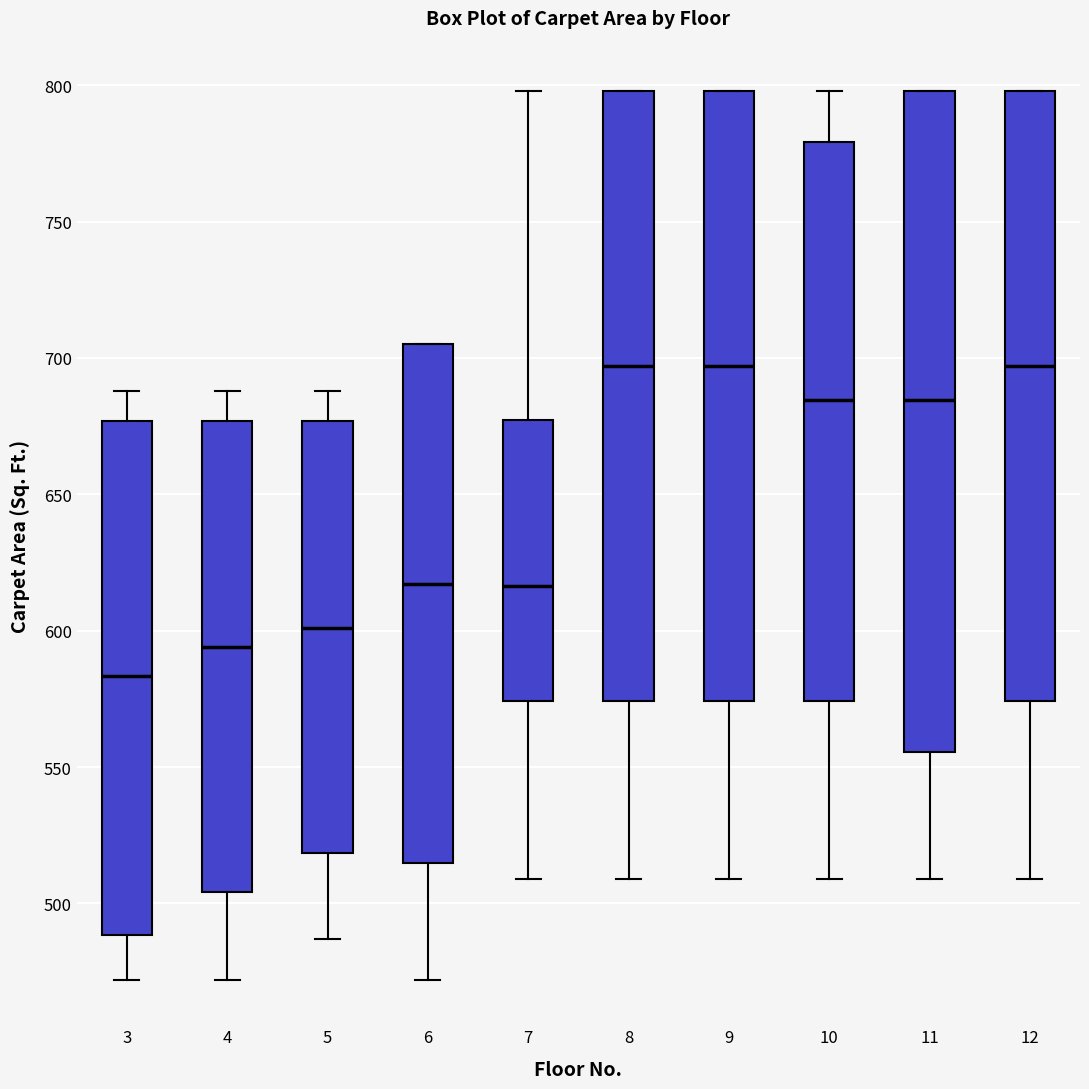

Reading left to right, transcribe this box plot: for each box, give where its median line is, the range the box spans, and where its two whiskers end, as read against the y-axis. The values are not printed on the chart, so give them approximately, as read against the axis.

3: median 585, box 490 to 675, whiskers 470 to 690
4: median 595, box 505 to 675, whiskers 470 to 690
5: median 600, box 520 to 675, whiskers 485 to 690
6: median 615, box 515 to 705, whiskers 470 to 705
7: median 615, box 575 to 675, whiskers 510 to 800
8: median 695, box 575 to 800, whiskers 510 to 800
9: median 695, box 575 to 800, whiskers 510 to 800
10: median 685, box 575 to 780, whiskers 510 to 800
11: median 685, box 555 to 800, whiskers 510 to 800
12: median 695, box 575 to 800, whiskers 510 to 800